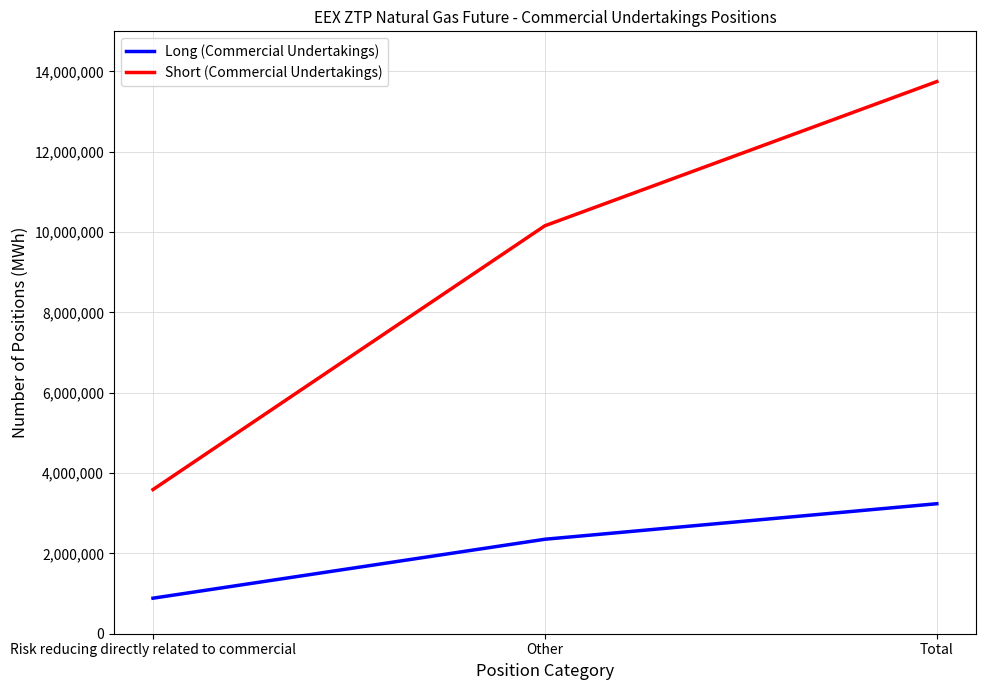

Which series has the largest range (max minus min)?

Short (Commercial Undertakings)